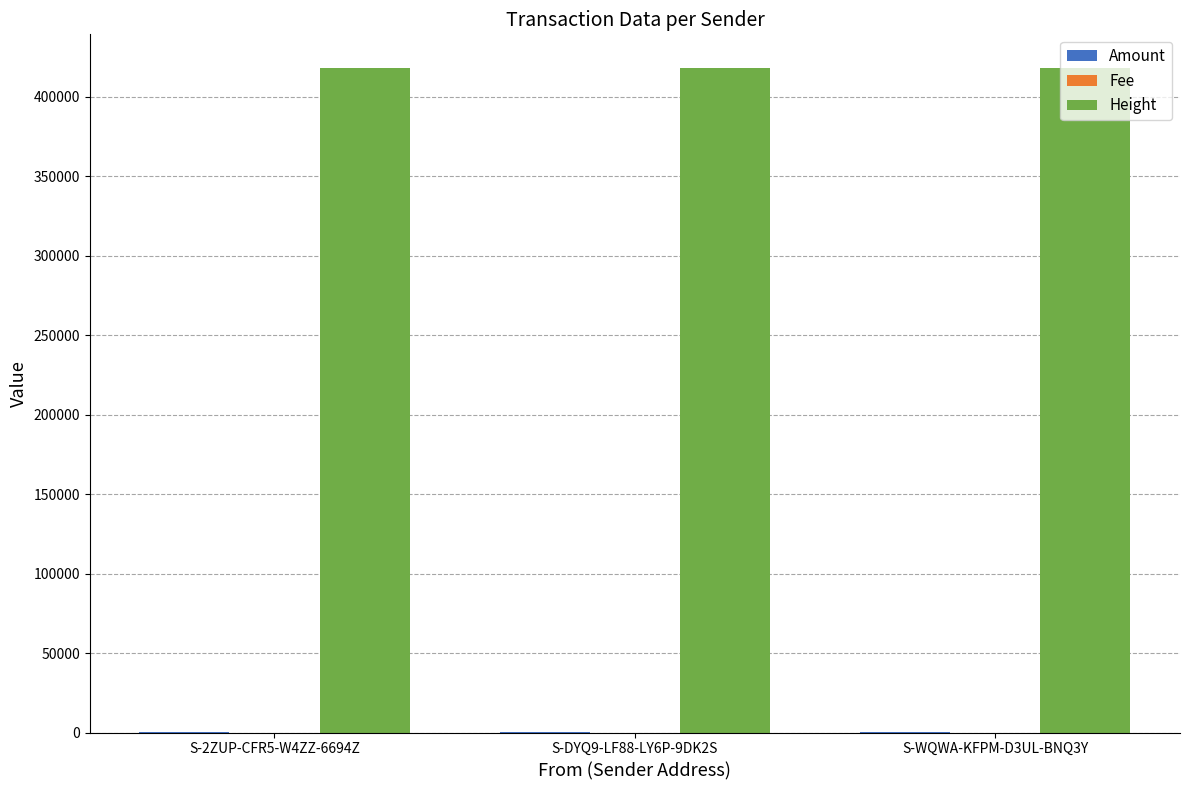

Which series has the largest total across all categories?

Height